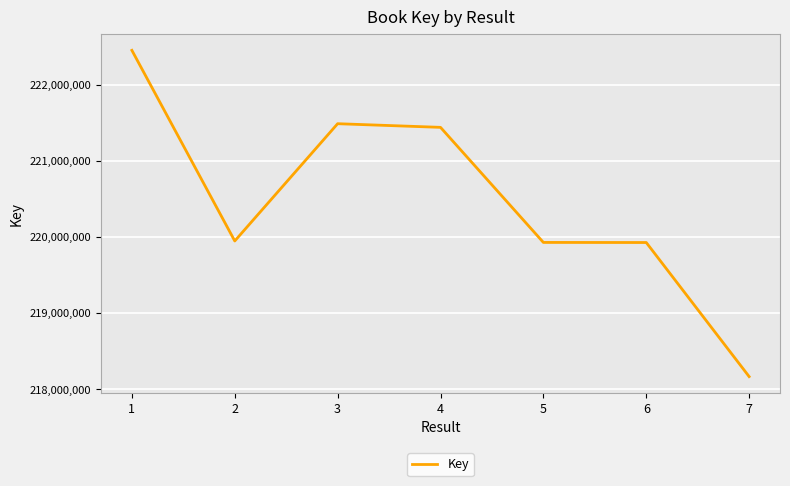

Is it true that the value at 2 is 93567520?

False